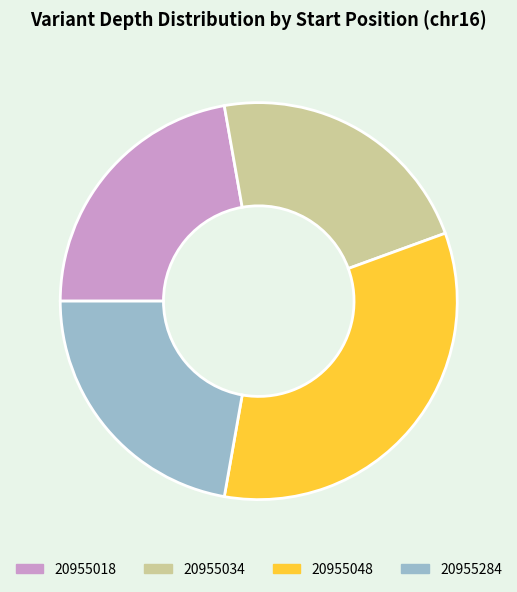

Which has a higher value, 20955048 or 20955034?

20955048